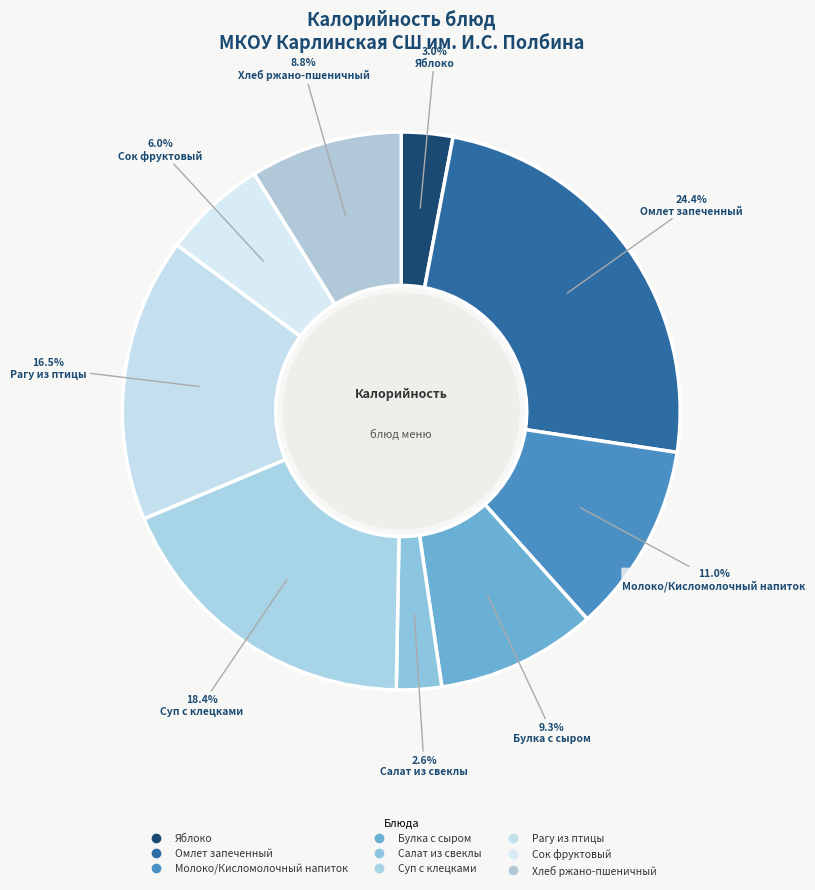

To the nearest percent, what portion does Рагу из птицы represent?

16%